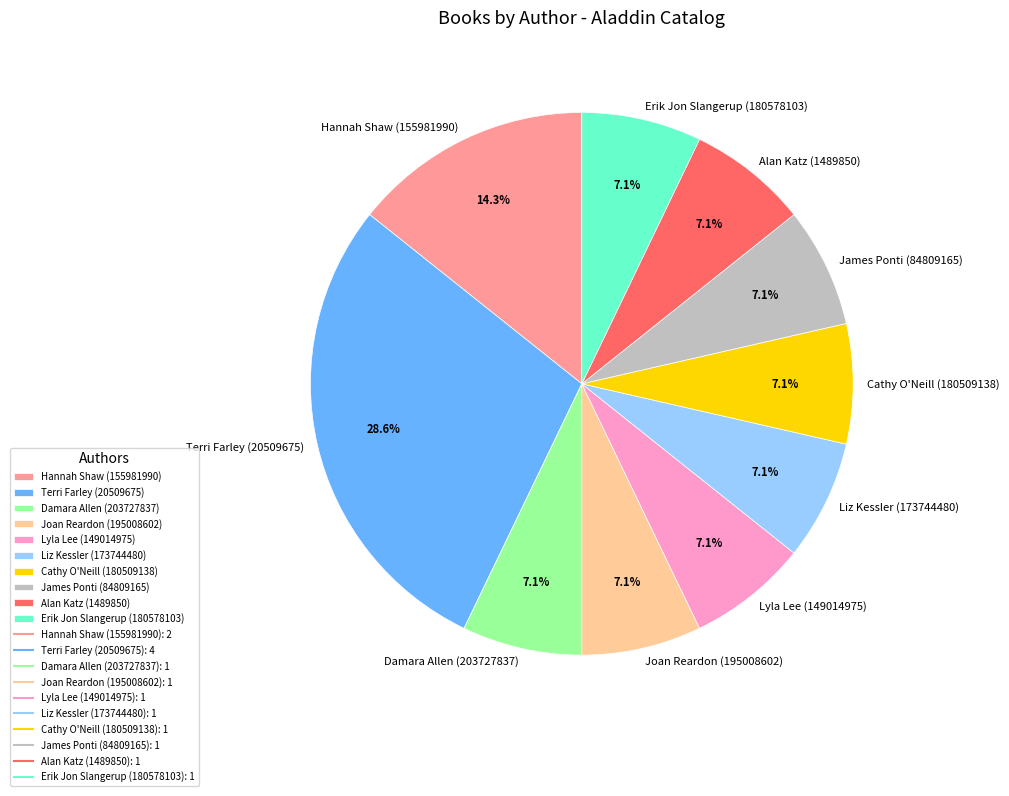

Is it true that Erik Jon Slangerup (180578103) is 2% of the pie?

False